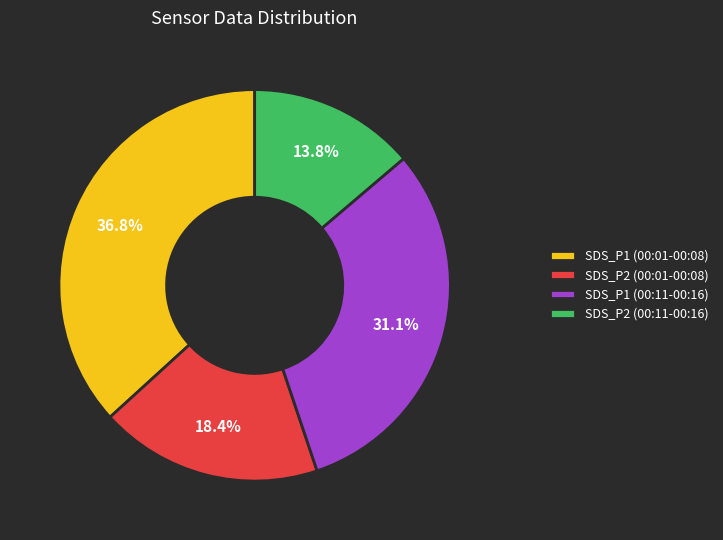

Rank the categories by value from highest to lowest.

SDS_P1 (00:01-00:08), SDS_P1 (00:11-00:16), SDS_P2 (00:01-00:08), SDS_P2 (00:11-00:16)